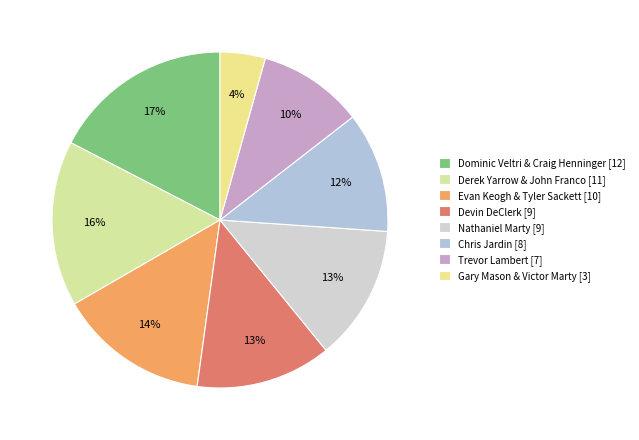

What is the ratio of the value at Devin DeClerk to the value at Nathaniel Marty?

1.0